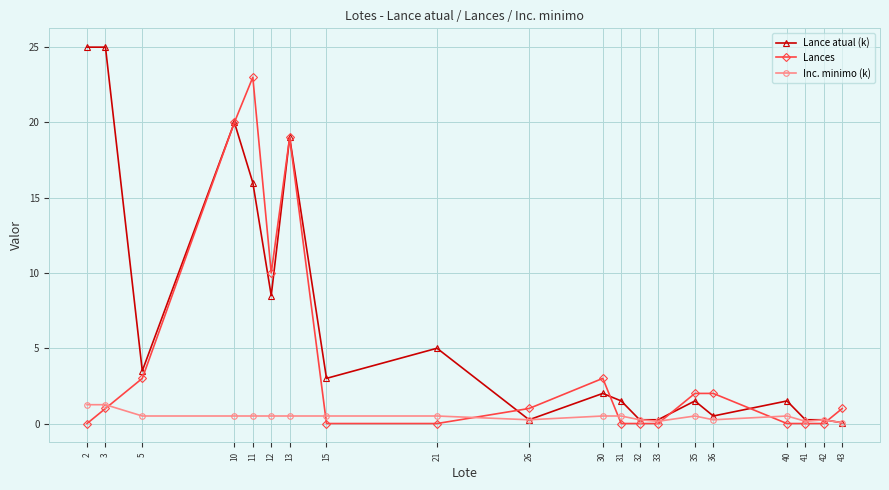

What value does the Inc. minimo (k) series have at 40?

0.5